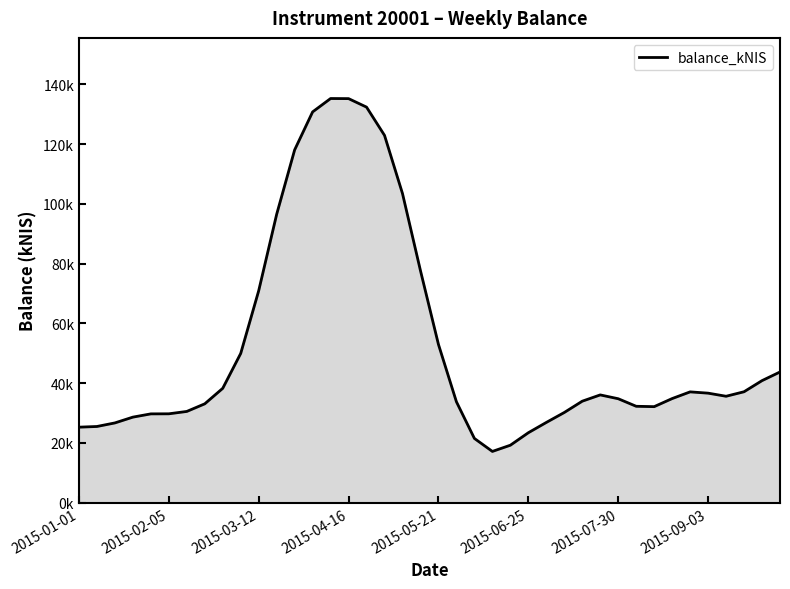

What is the sum of all values?

2101686.1